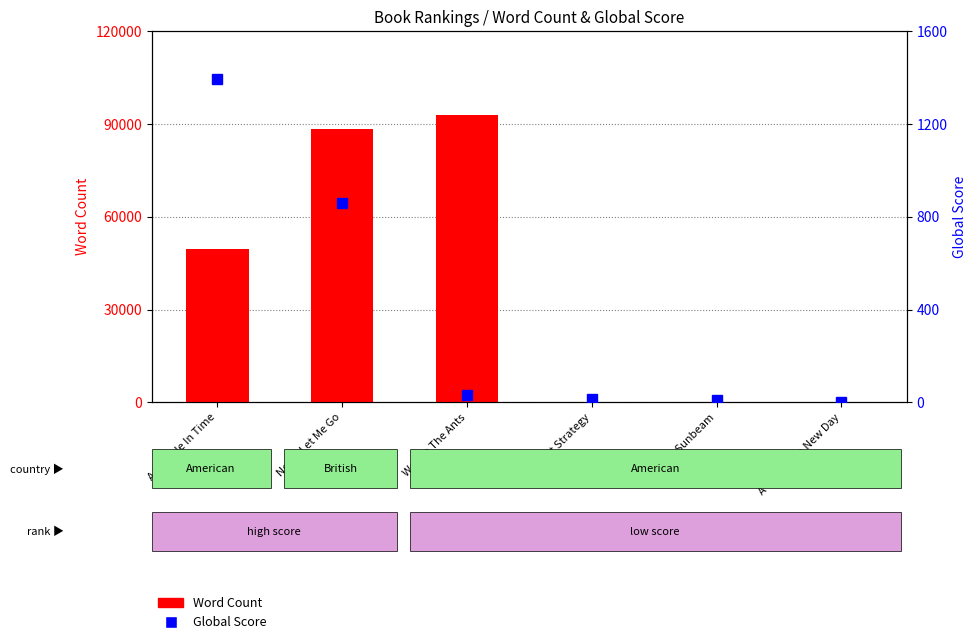

What are all the series names shown in the legend?

Word Count, Global Score